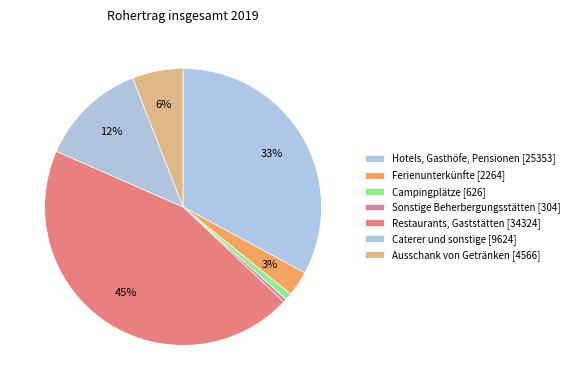

Is Campingplätze the majority of the pie?

No